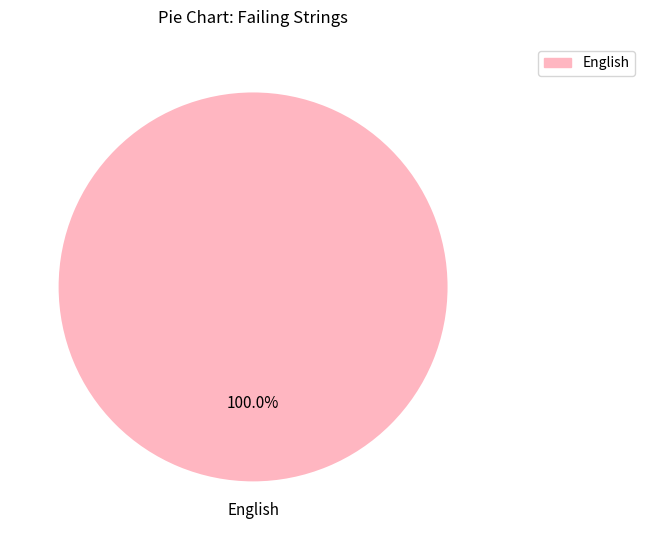

Does any single category account for the majority?

Yes